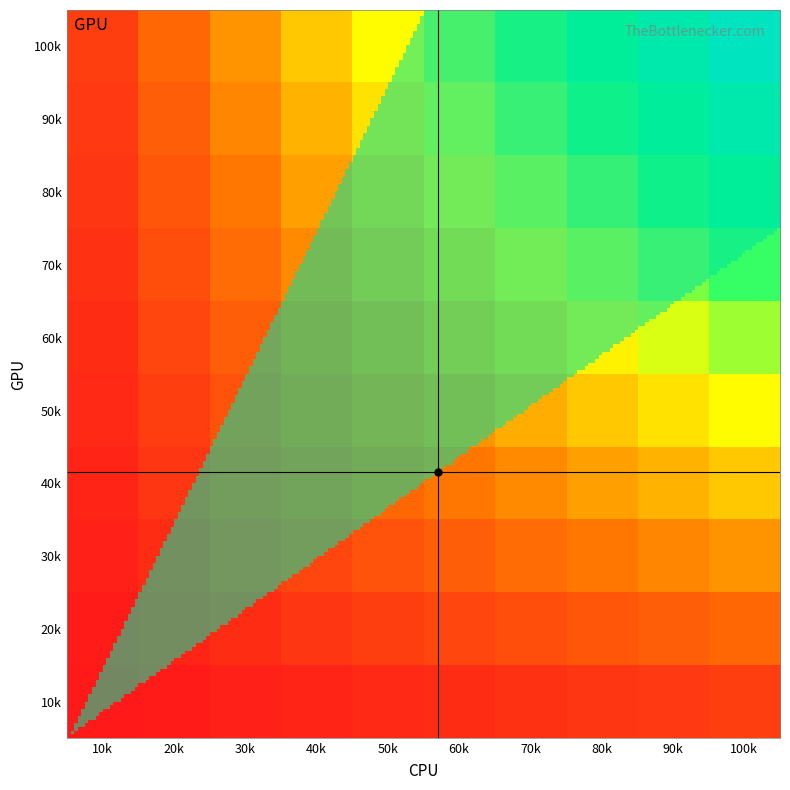

Count the number of data series in this chart.

10